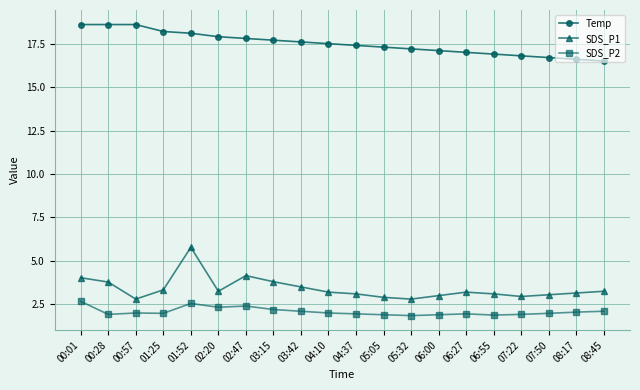

What is the sum of all Temp values?

350.1